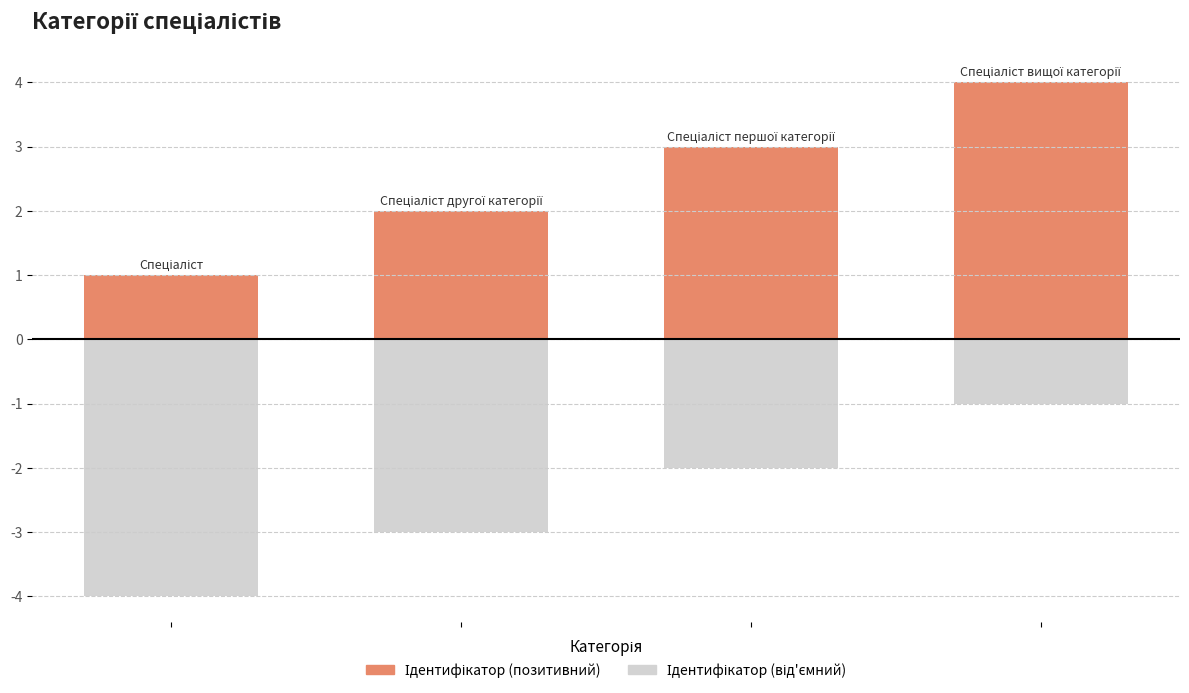

How many values in the Ідентифікатор (позитивний) series exceed 3?

1